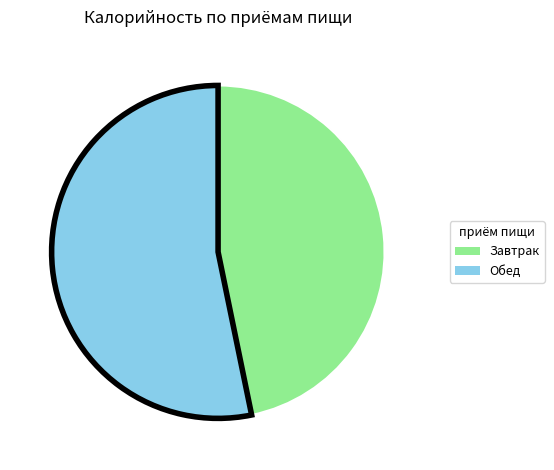

Combined, do Завтрак and Обед account for over 50%?

Yes